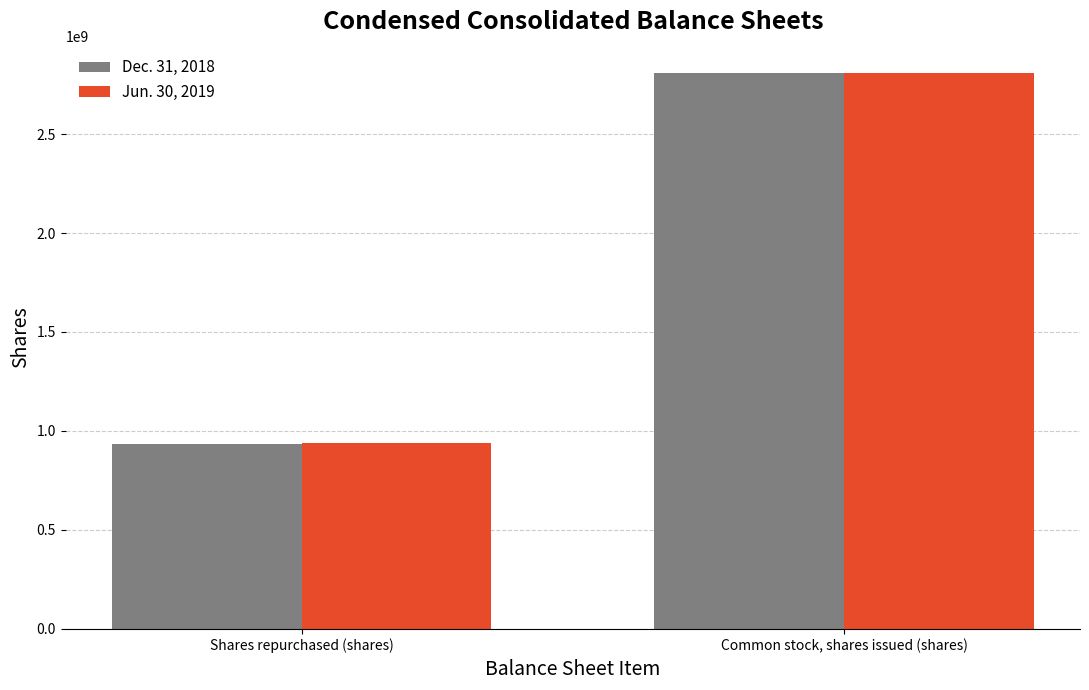

Is it true that Jun. 30, 2019 equals 1580394190 at Shares repurchased (shares)?

False